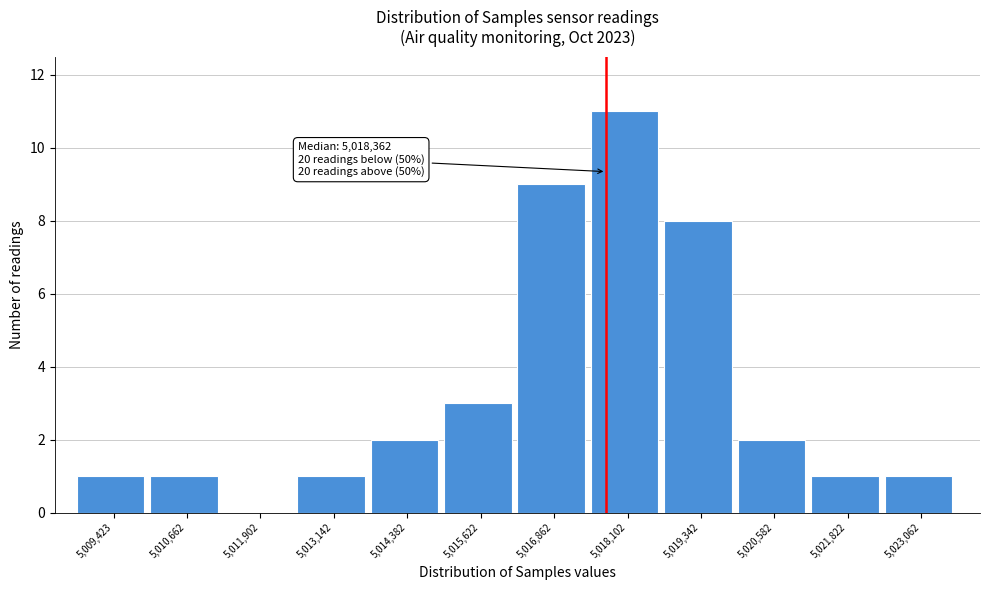

Reading left to right, transcribe all the data shown in this chart.

5,009,423=1	5,010,662=1	5,011,902=0	5,013,142=1	5,014,382=2	5,015,622=3	5,016,862=9	5,018,102=11	5,019,342=8	5,020,582=2	5,021,822=1	5,023,062=1